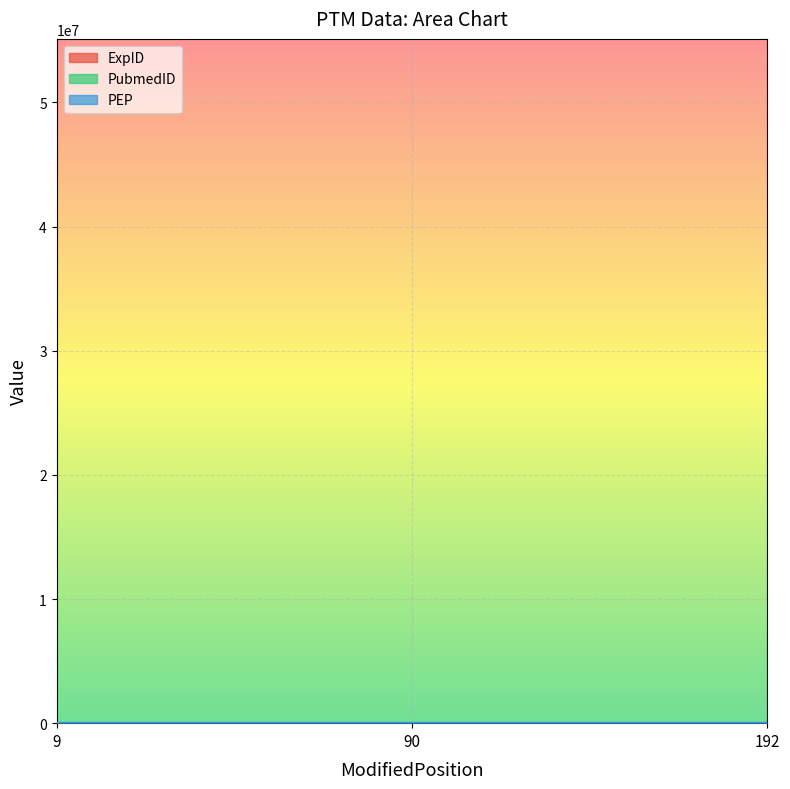

Is it true that PEP equals 20.9 at 192?

True